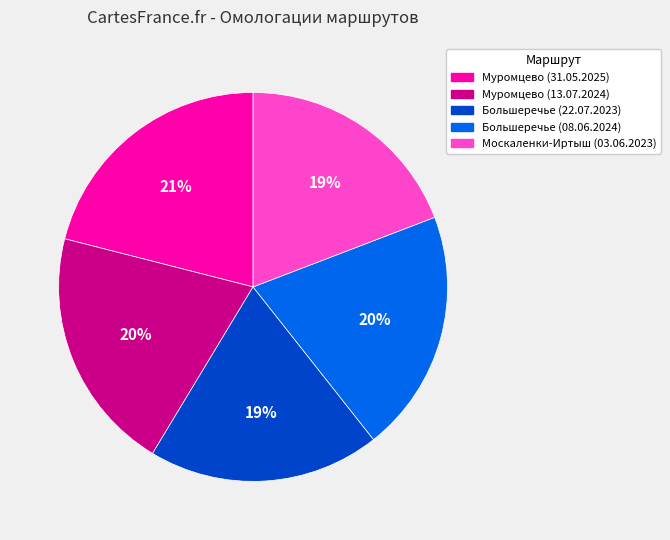

Is it true that Муромцево (13.07.2024) is 11% of the pie?

False